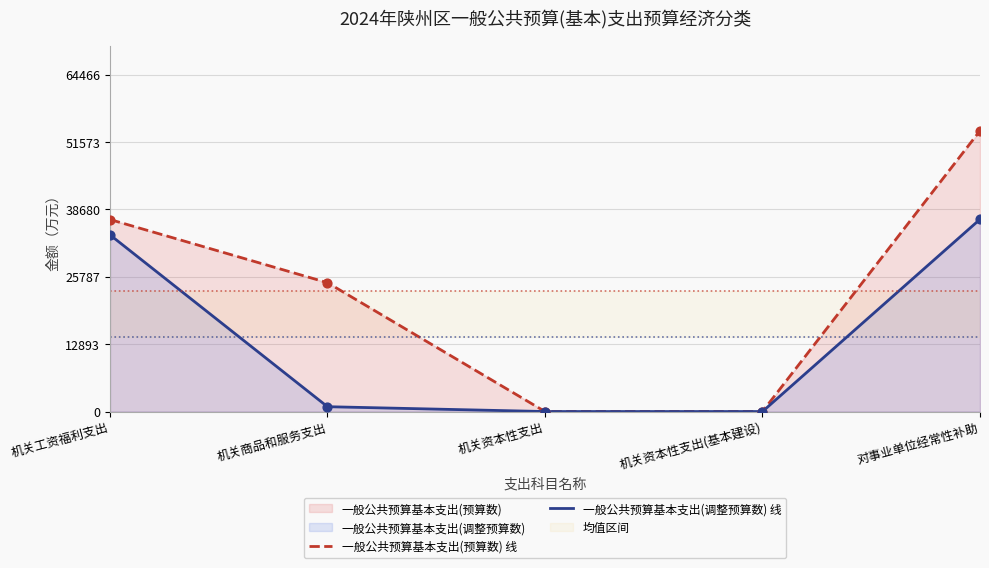

Is the value of 一般公共预算基本支出(预算数) 线 at 机关资本性支出 greater than the value of 一般公共预算基本支出(调整预算数) 线 at 机关资本性支出?

No